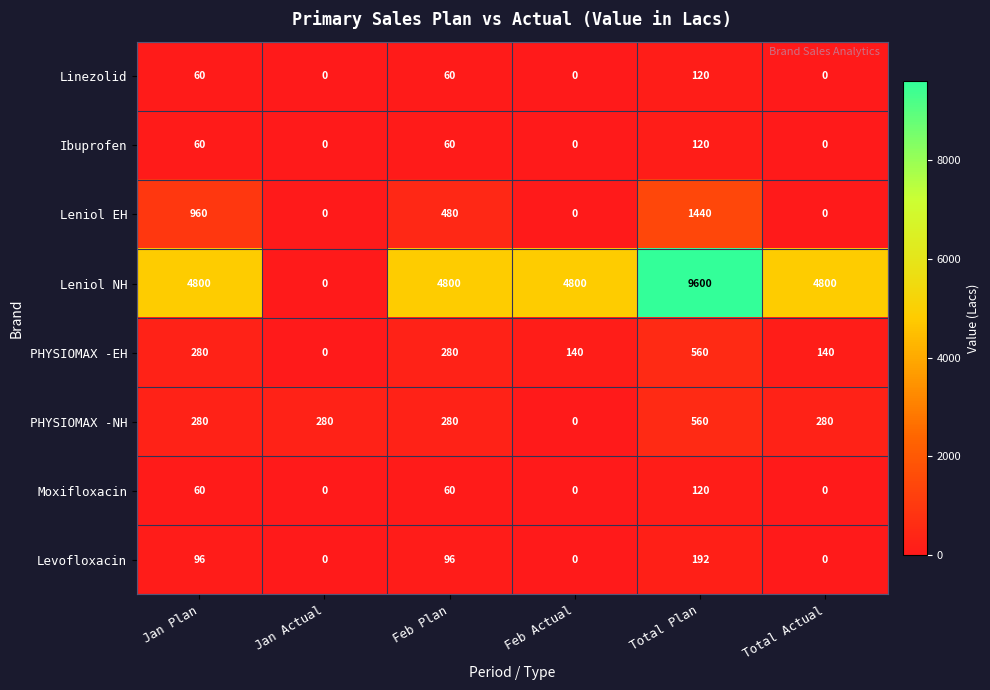

How many distinct data groups are displayed?

8